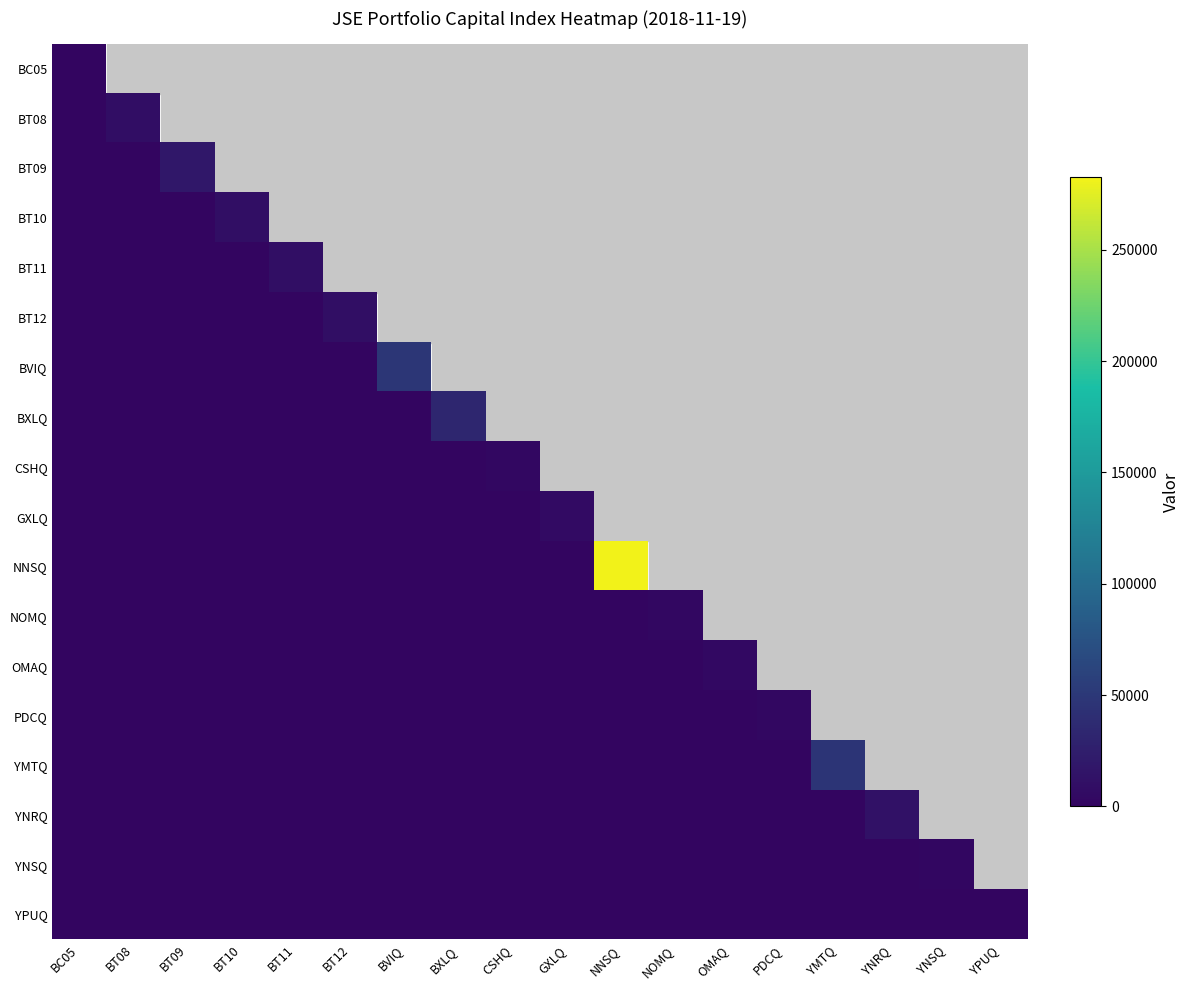

Rank the categories by BT08 value from highest to lowest.

BT08, BT09, BT10, BT11, BT12, BVIQ, BXLQ, CSHQ, GXLQ, NNSQ, NOMQ, OMAQ, PDCQ, YMTQ, YNRQ, YNSQ, YPUQ, BC05